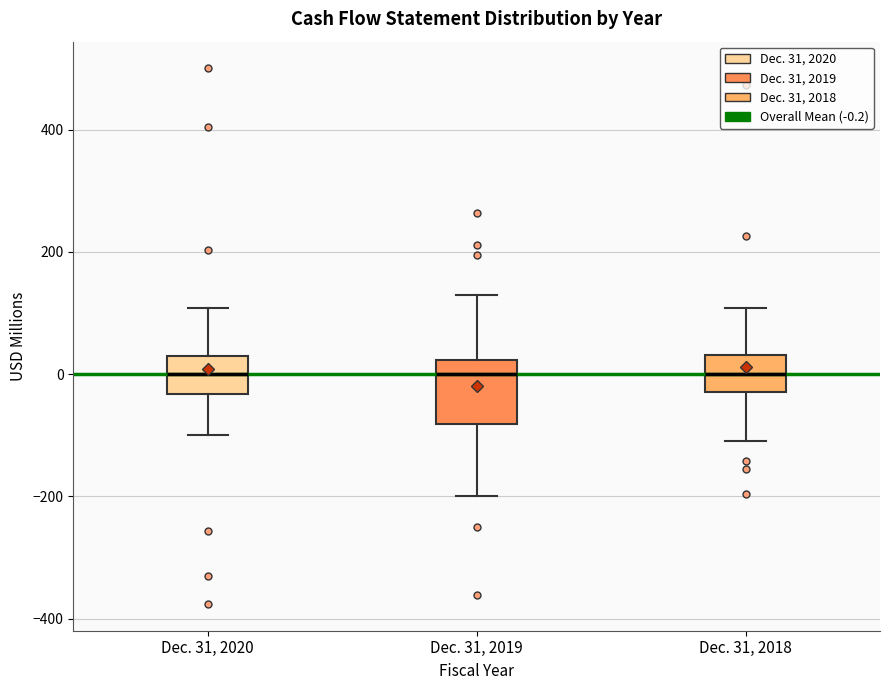

Reading left to right, transcribe this box plot: for each box, give where its median line is, the range the box spans, and where its two whiskers end, as read against the y-axis. The values are not printed on the chart, so give them approximately, as read against the axis.

Dec. 31, 2020: median 0, box -40 to 20, whiskers -100 to 100
Dec. 31, 2019: median 0, box -80 to 20, whiskers -200 to 120
Dec. 31, 2018: median 0, box -20 to 40, whiskers -100 to 100